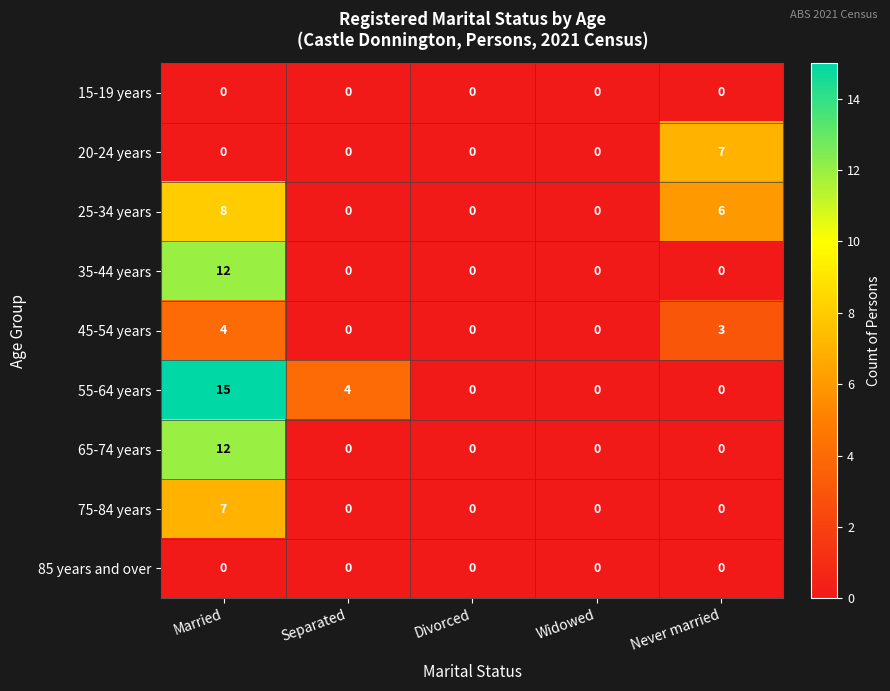

The 85 years and over series shows 0 at Divorced. True or false?

True